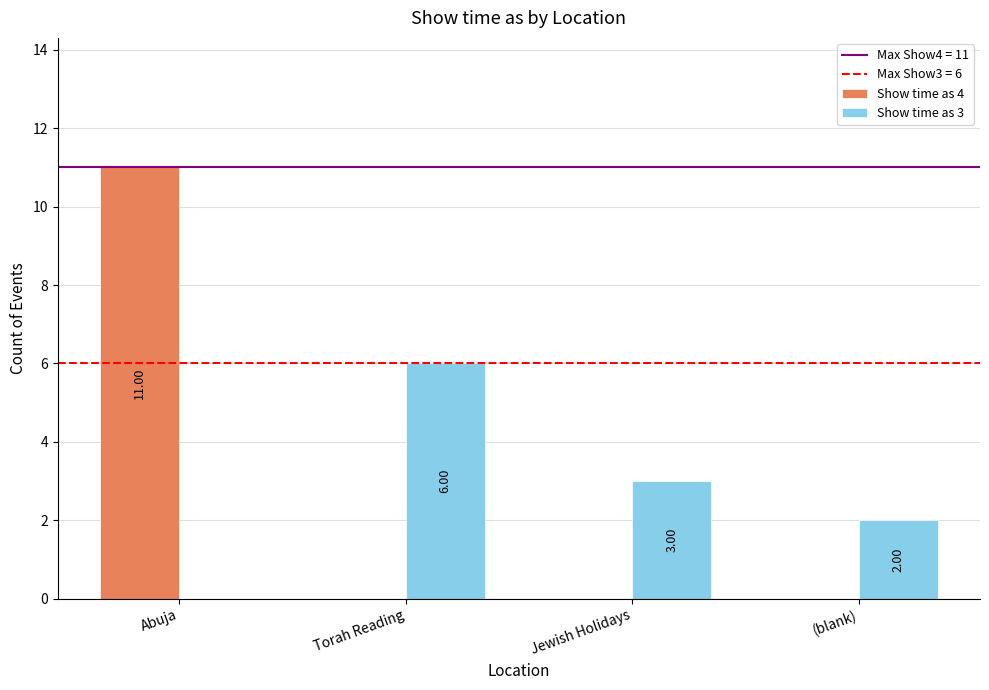

What is the total value across all series at Jewish Holidays?

3